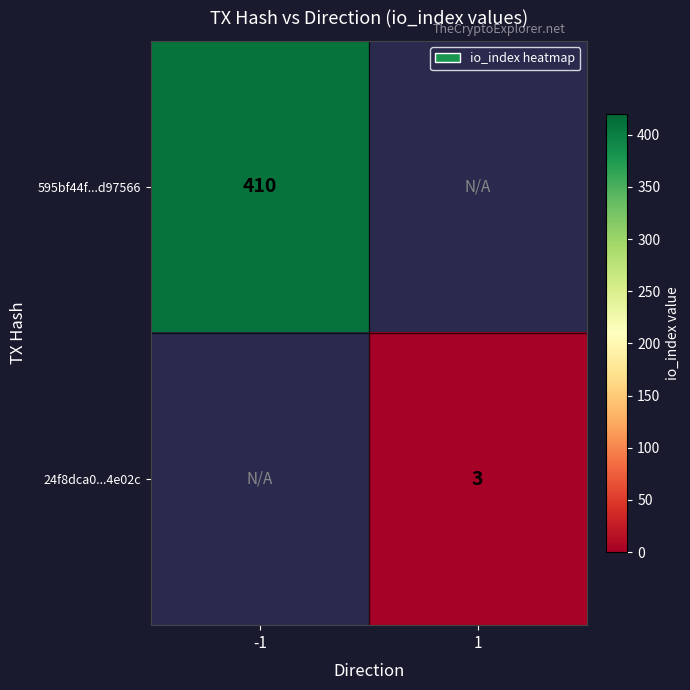

How many series are shown in this chart?

2